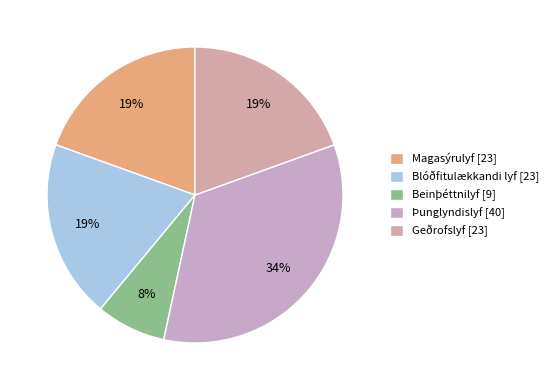

What is the change in value from Þunglyndislyf to Geðrofslyf?

-17